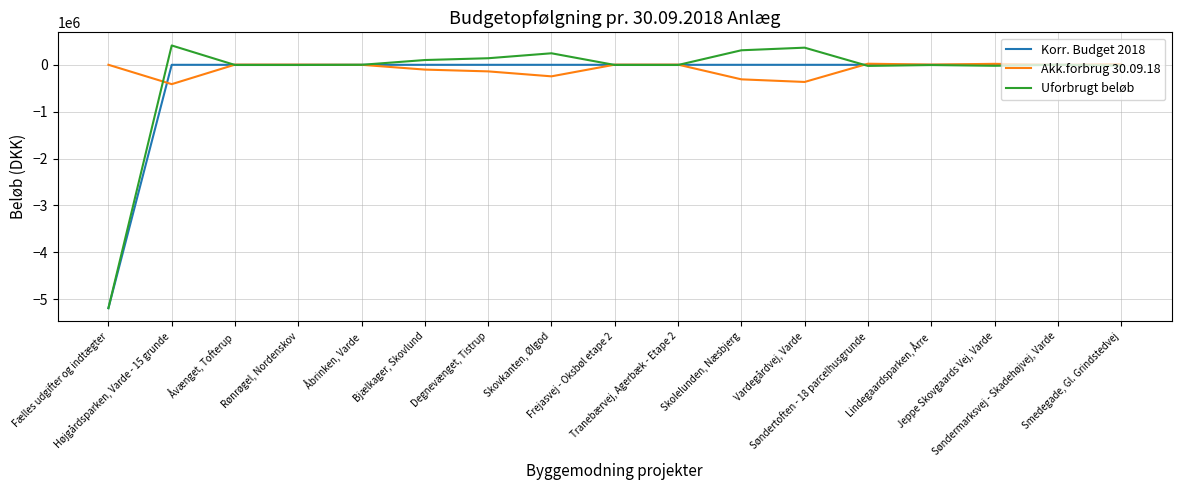

What is the difference between the maximum and minimum values in the Korr. Budget 2018 series?

5192000.0